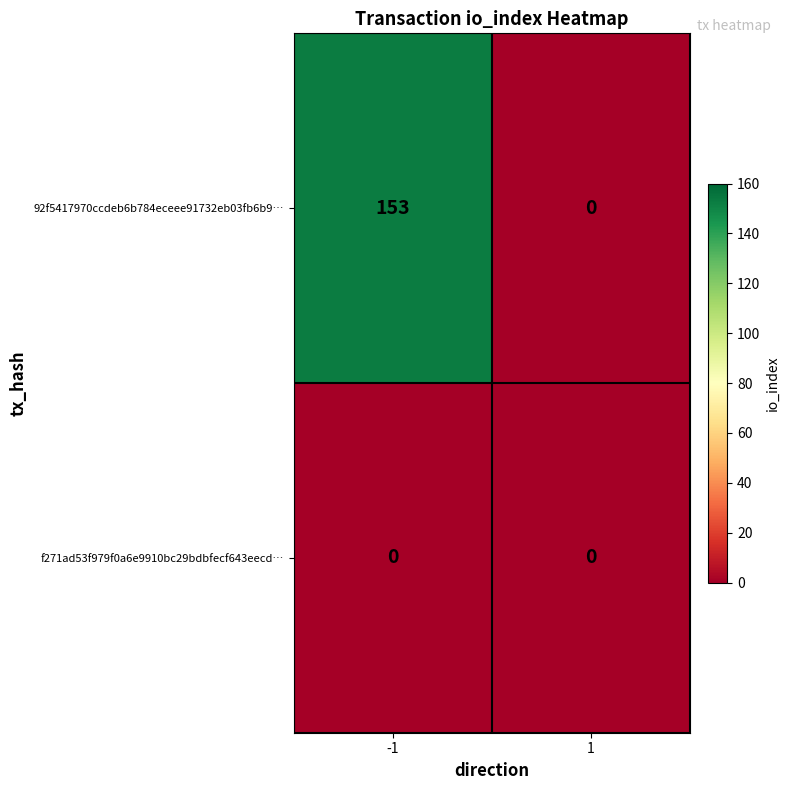

What is the total value across all series at -1?

153